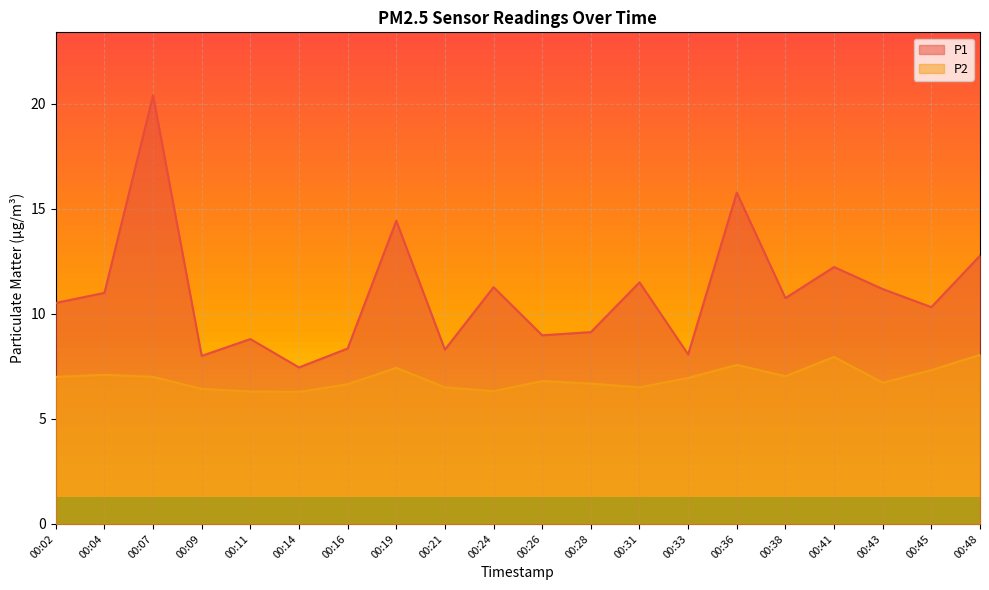

Which series has the largest range (max minus min)?

P1